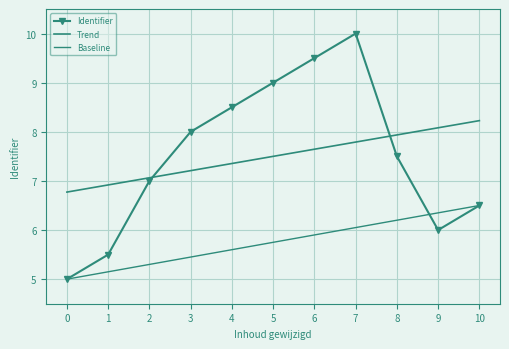

Is this an area chart (filled region under the line)?

No